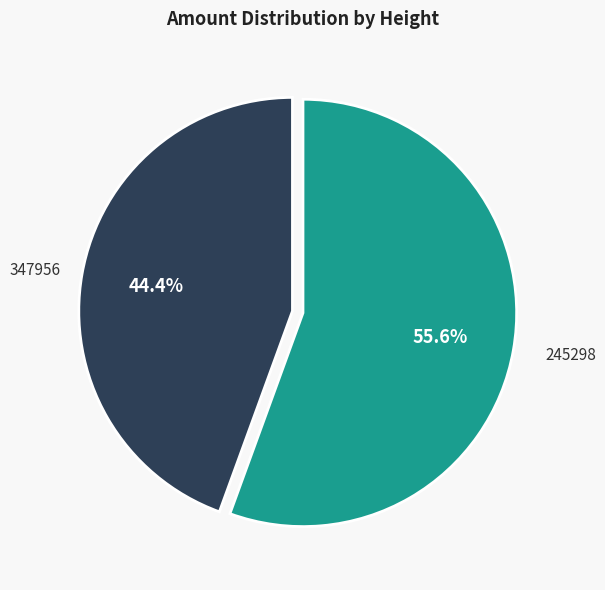

How many segments does this pie chart have?

2